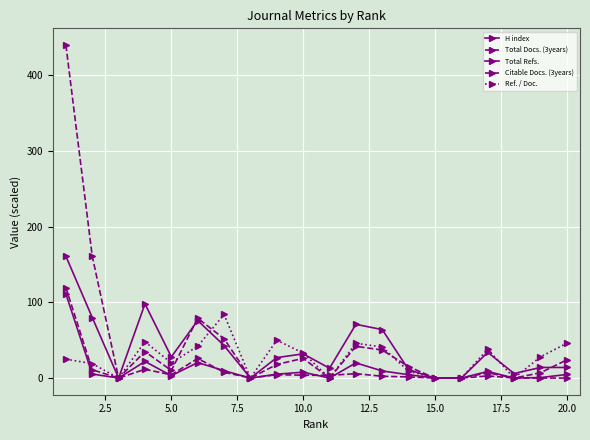

How many lines are shown in the chart?

5